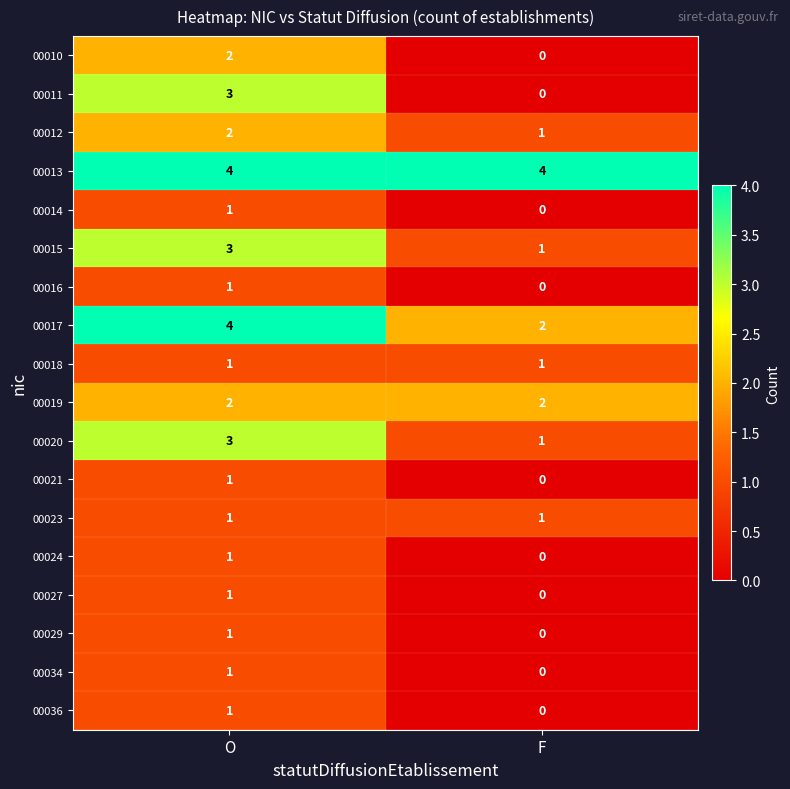

What is the difference between the highest and lowest values at F?

4